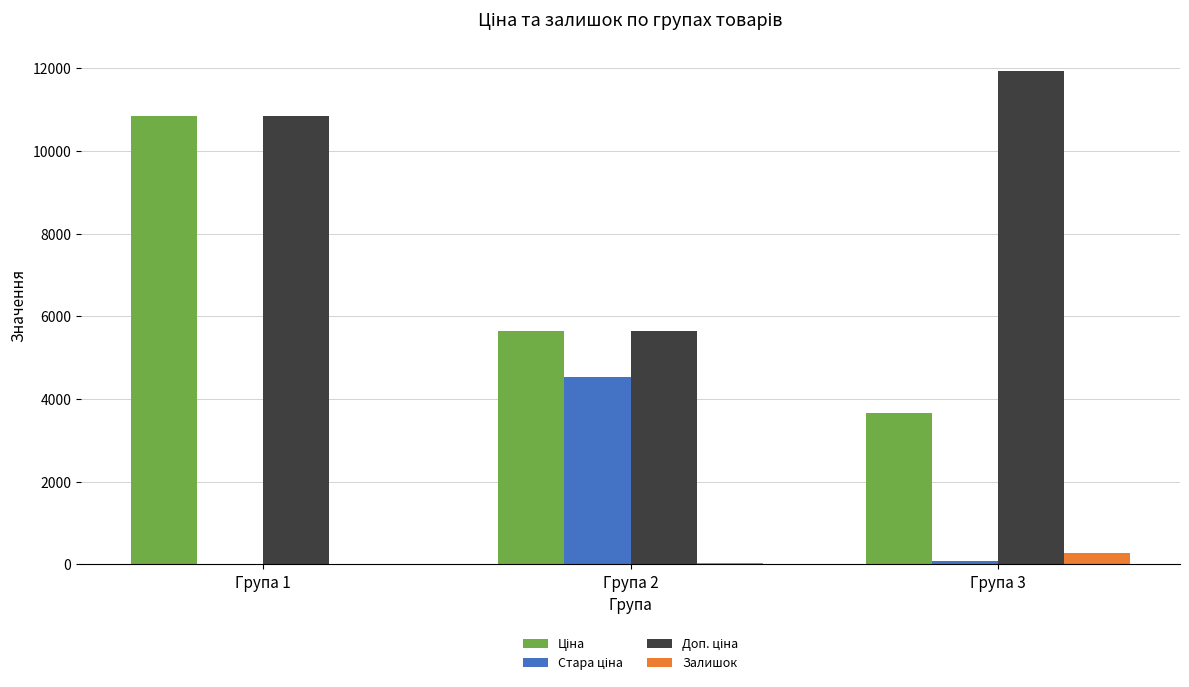

Where is Залишок nearest to the value 148?

Група 2